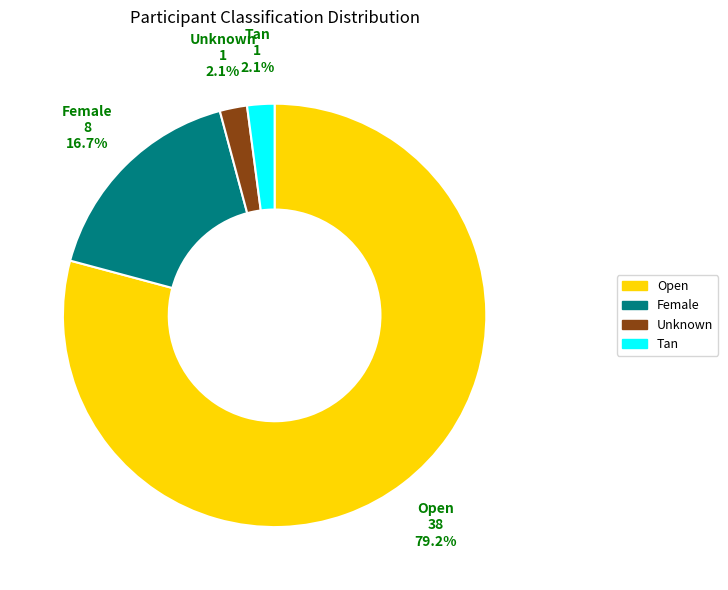

How many slices are in this pie chart?

4